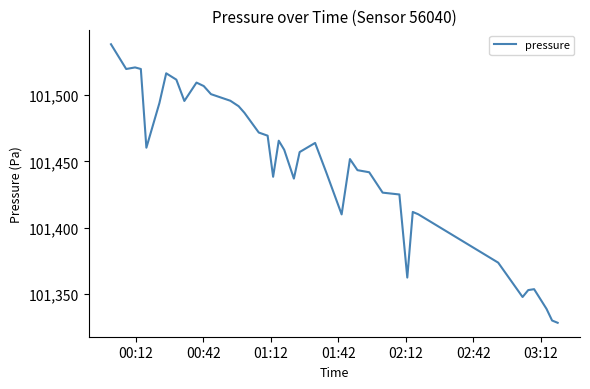

What is the difference between the maximum and minimum values?

210.0